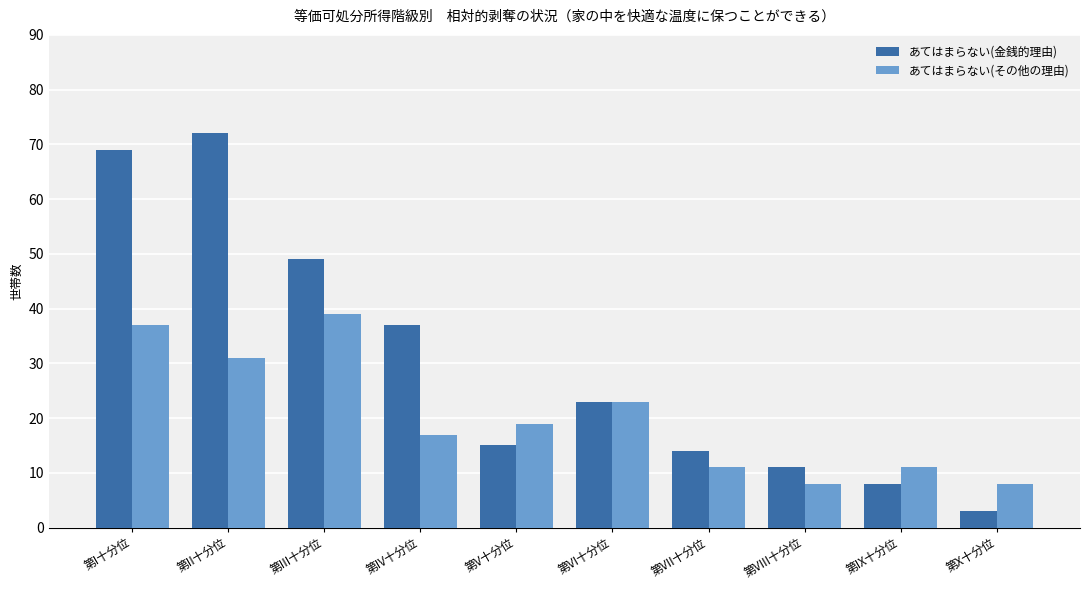

At which label is あてはまらない(その他の理由) closest to 23?

第VI十分位